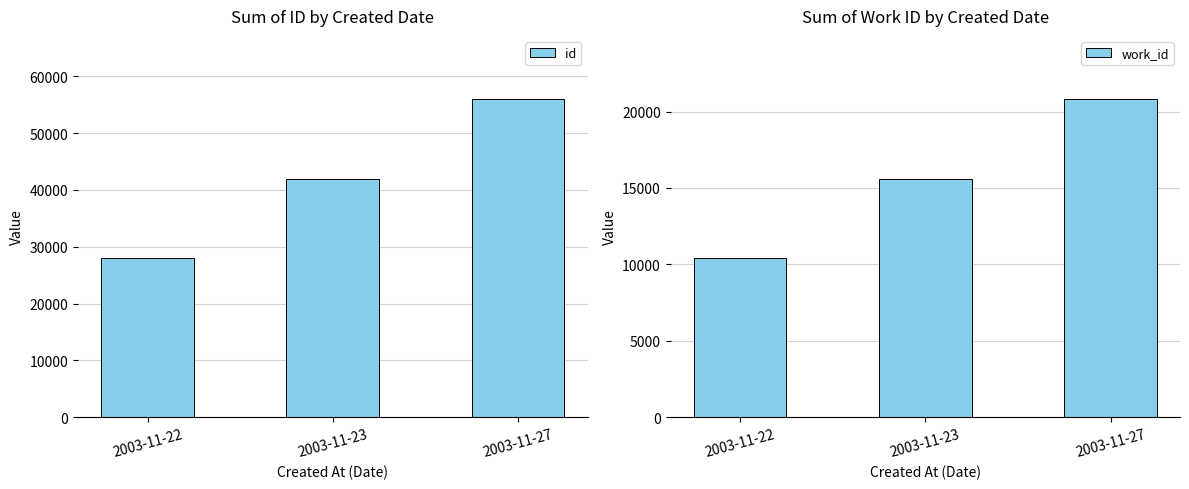

What is the value of the id bar at the 1st from the left?

27959